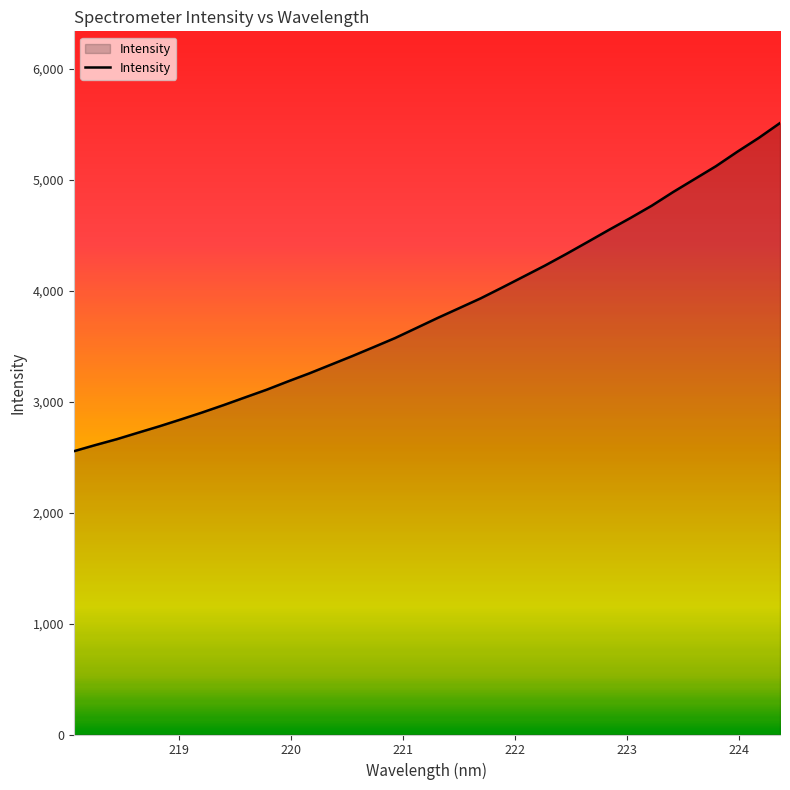

What is the sum of all values?

129845.2